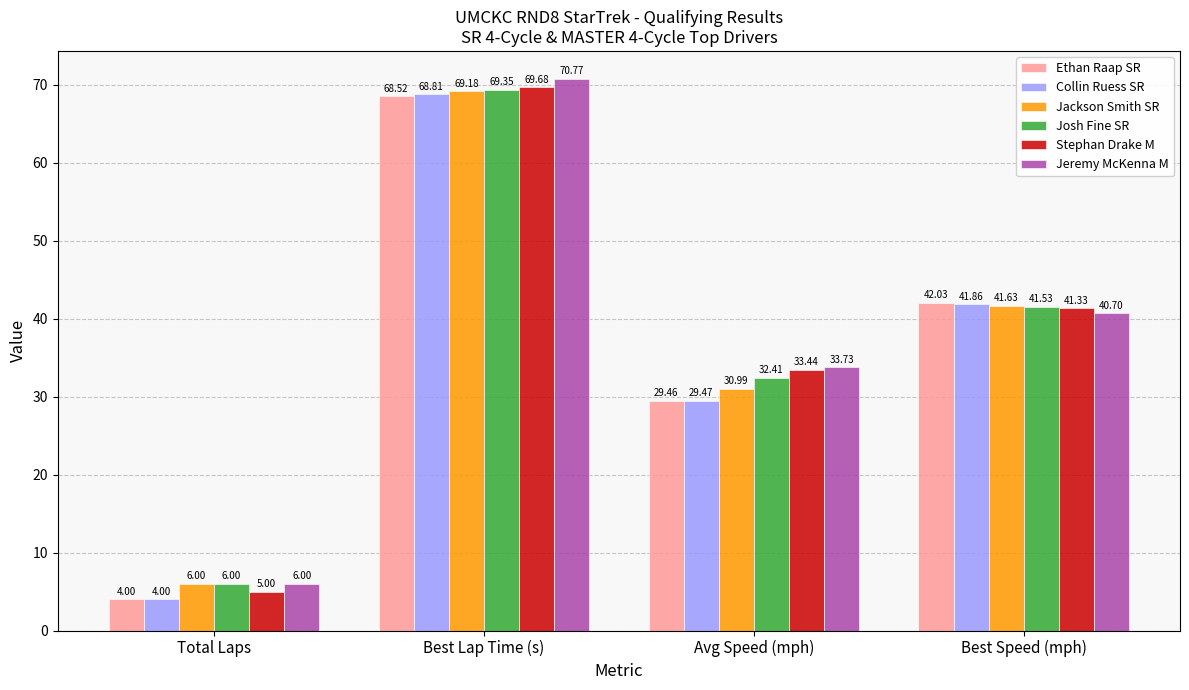

What is the difference between the maximum and minimum values in the Jackson Smith SR series?

63.2